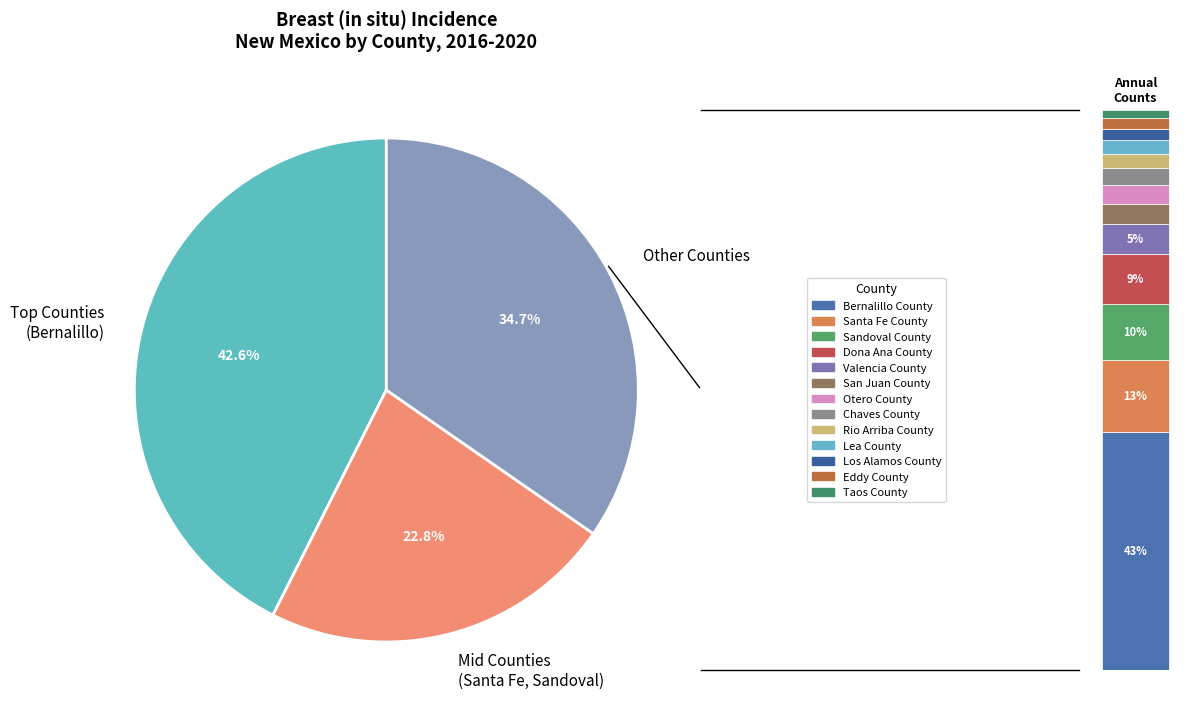

Is it true that San Juan County is 17% of the pie?

False